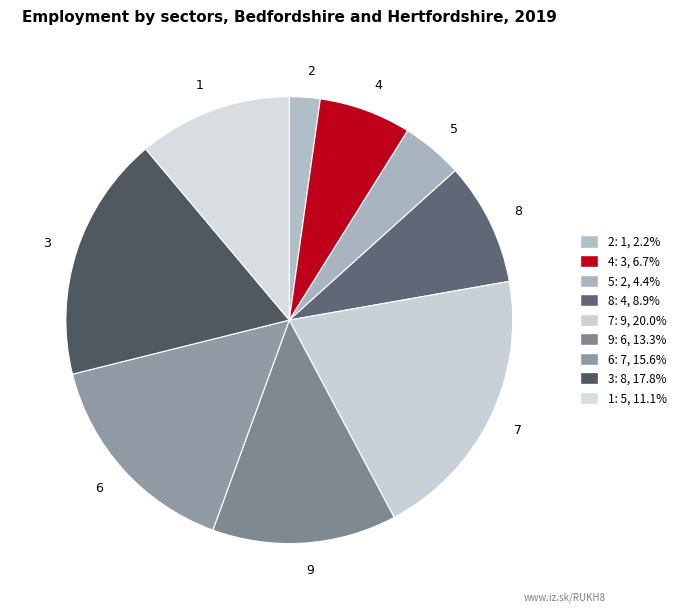

Which slice is the largest?

7